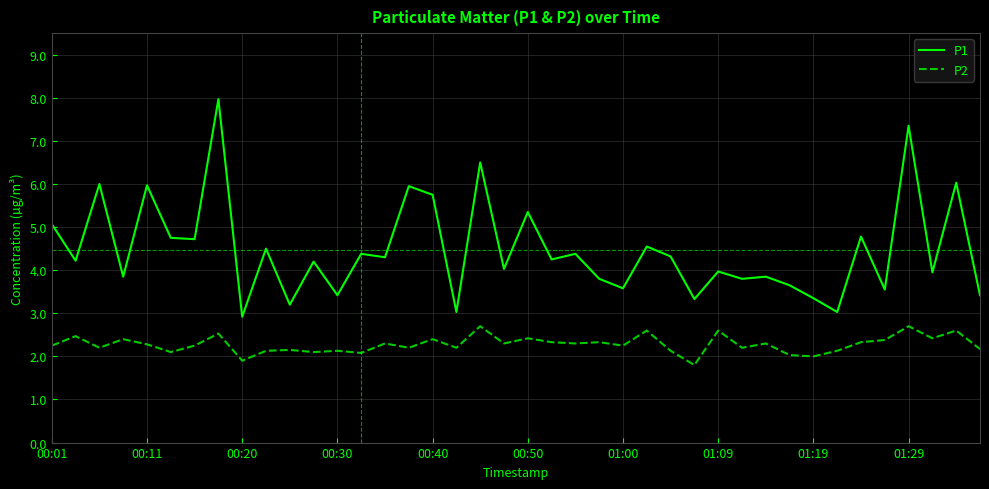

Rank the series by their maximum value, from lowest to highest.

P2, P1